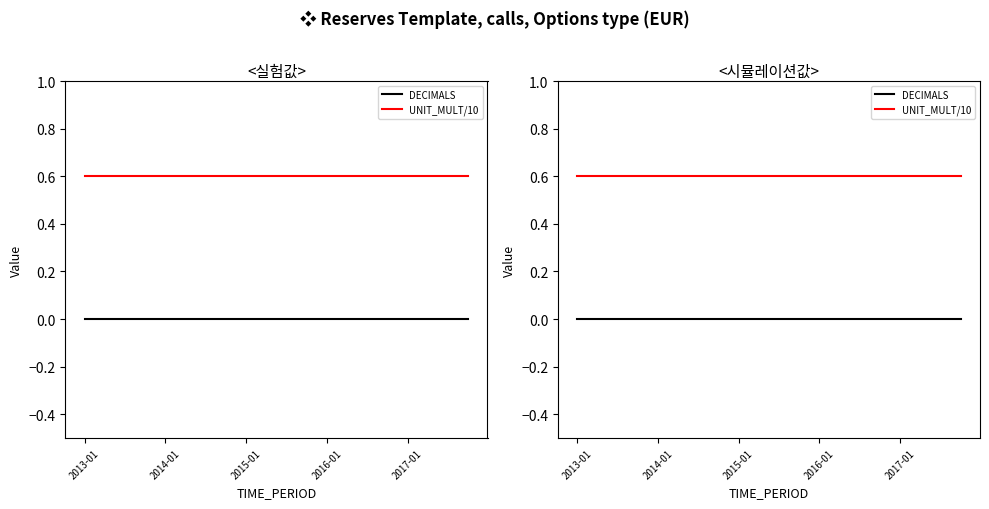

Which label corresponds to the largest value in the chart?

2013-01